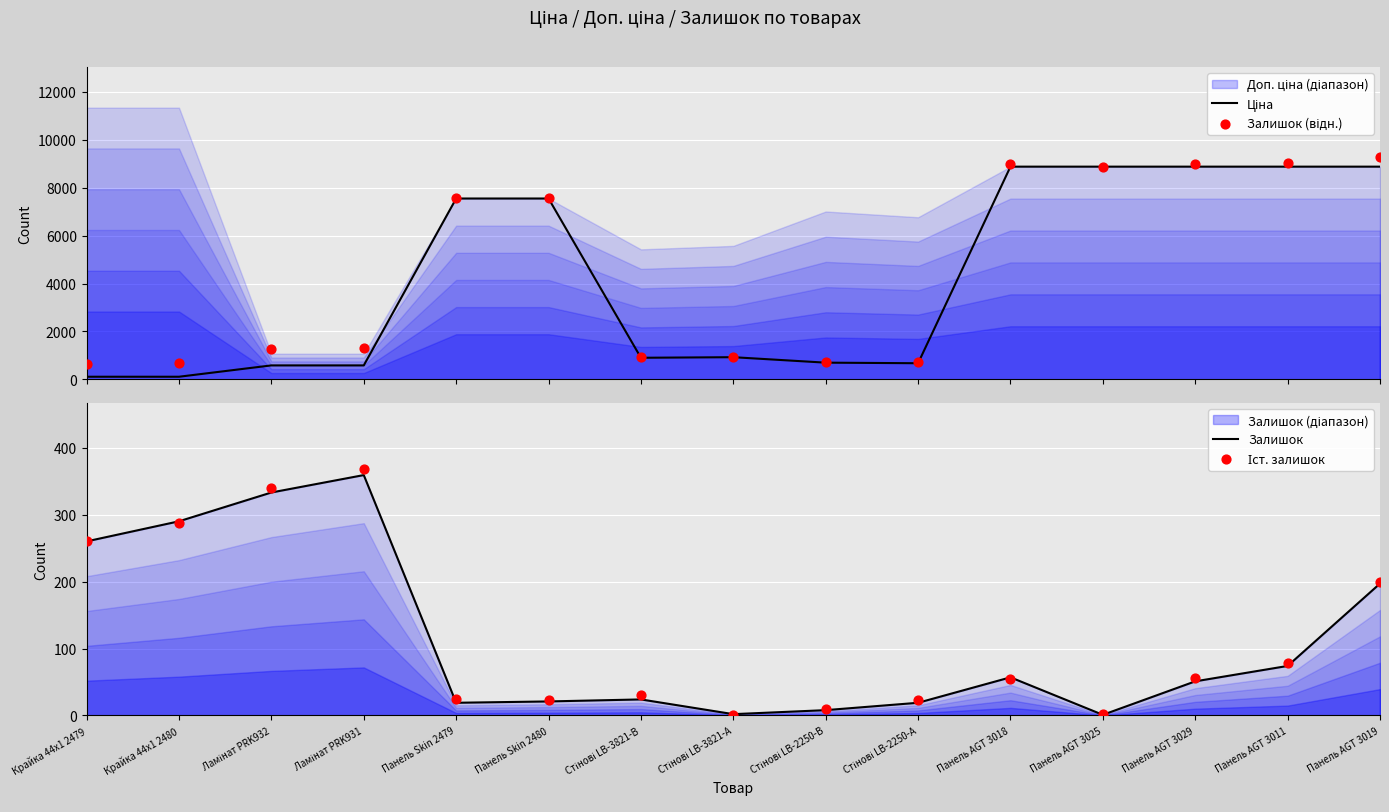

What is the total value across all series at Стінові LB-2250-А?

1432.9